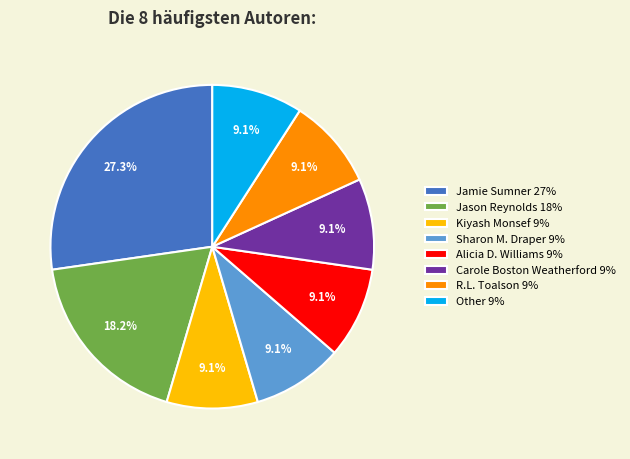

To the nearest percent, what is the difference between the largest and smallest slice percentages?

18%